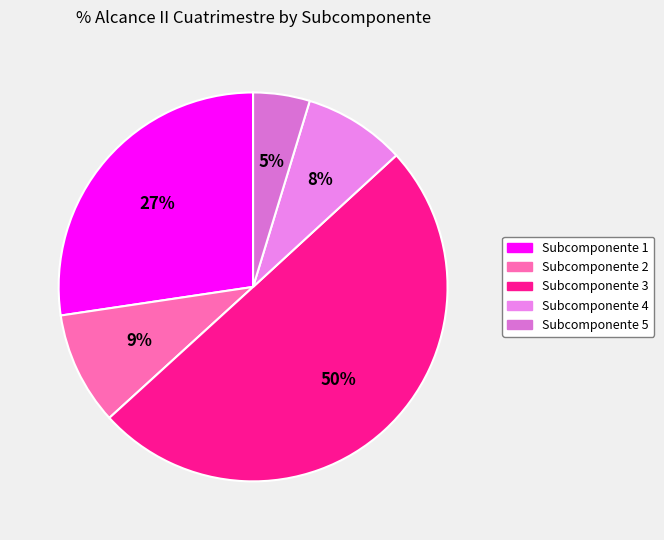

Is there any slice that represents more than half of the pie?

No